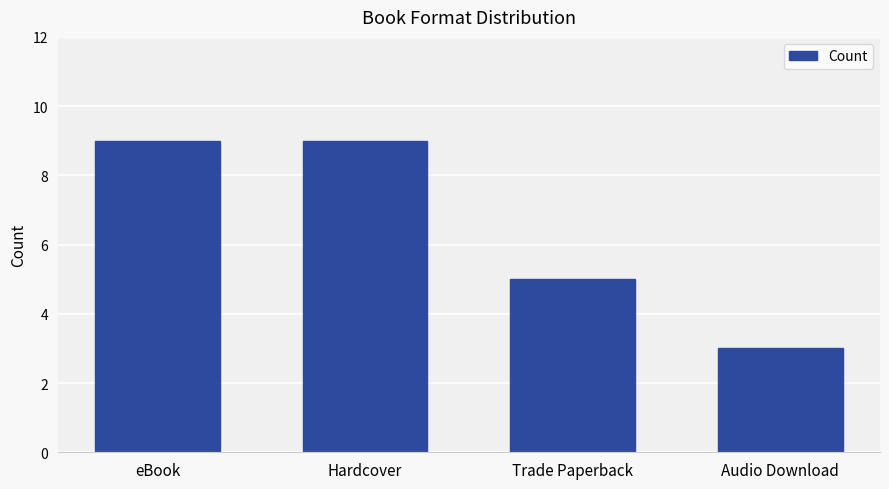

Read the value at eBook.

9